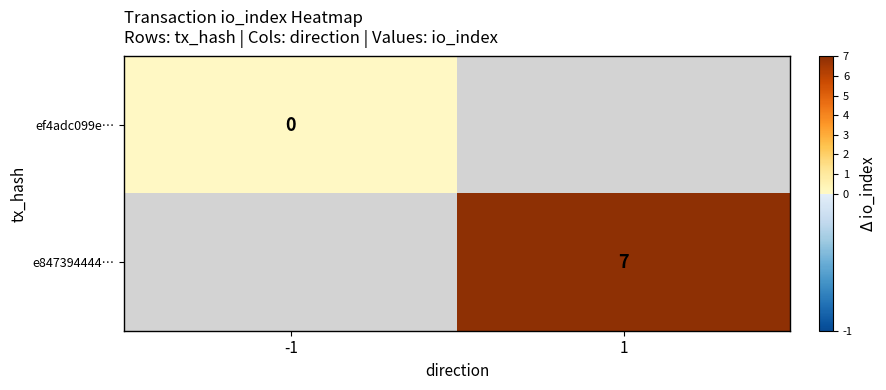

Is it true that ef4adc099e… equals 0.0 at -1?

True